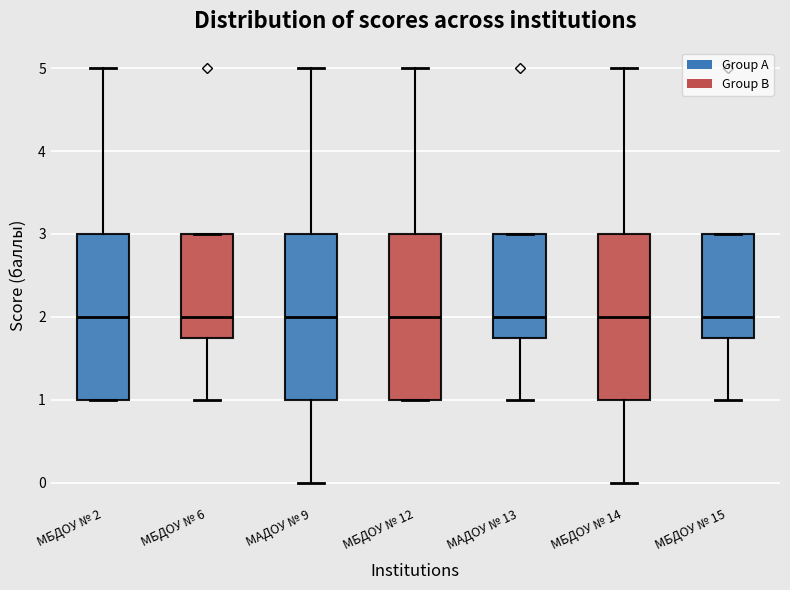

Where is the upper edge of the box for МАДОУ № 9 on the y-axis? The values are not printed on the chart, so give them approximately, as read against the axis.

3.0